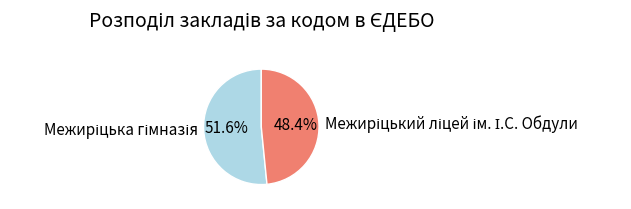

Count the number of slices in the pie.

2